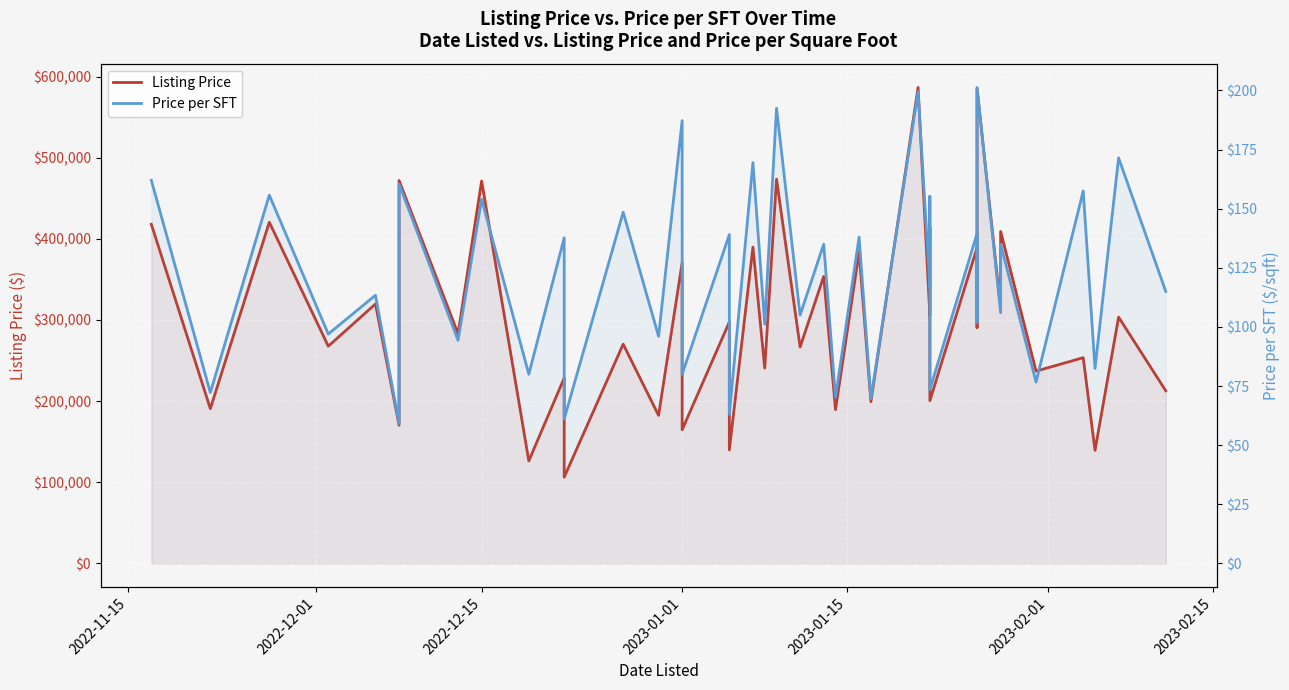

True or false: Price per SFT and Listing Price intersect in this chart.

False